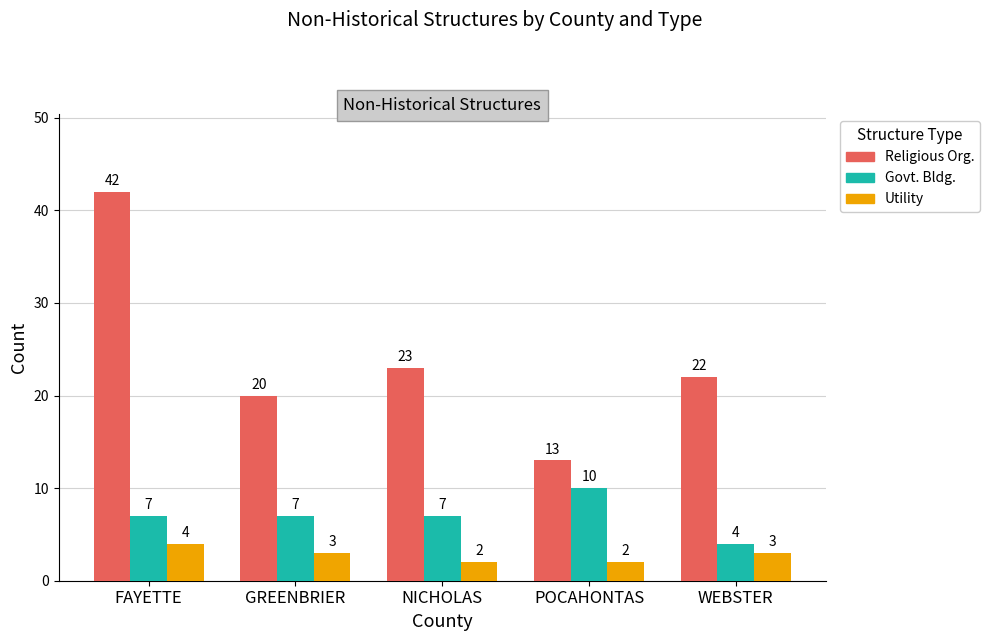

Are the bars grouped side by side (vs. stacked)?

Yes